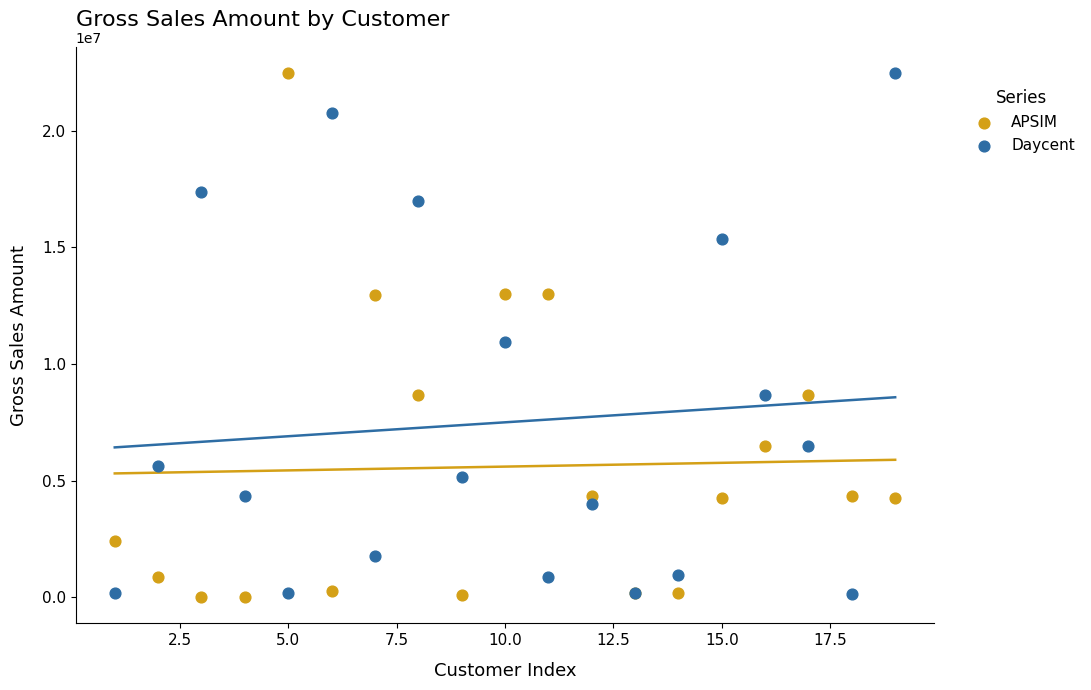

What is the X range (max minus min) for the scatter plot?

18